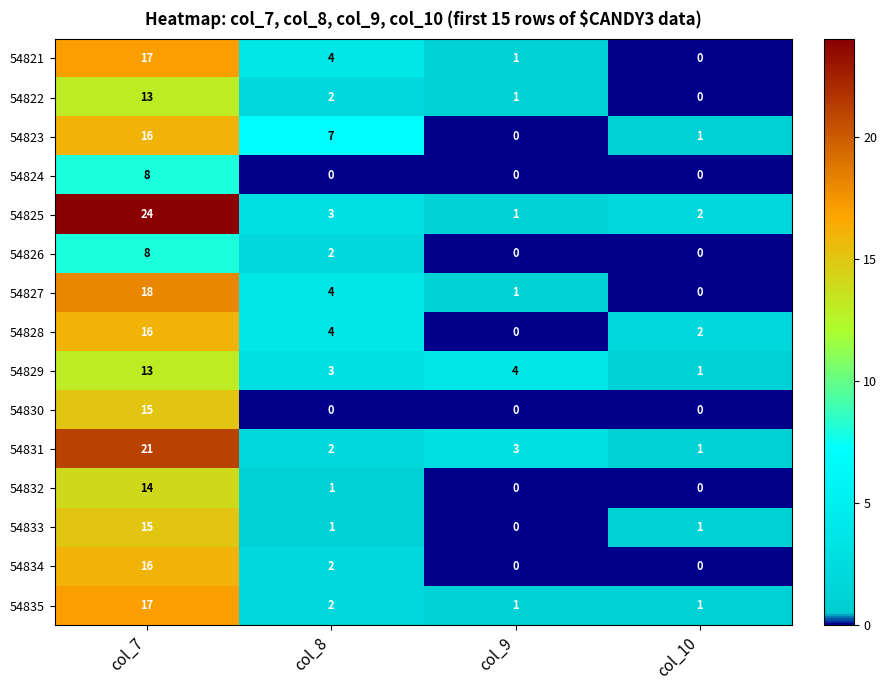

Rank the categories by 54828 value from highest to lowest.

col_7, col_8, col_10, col_9